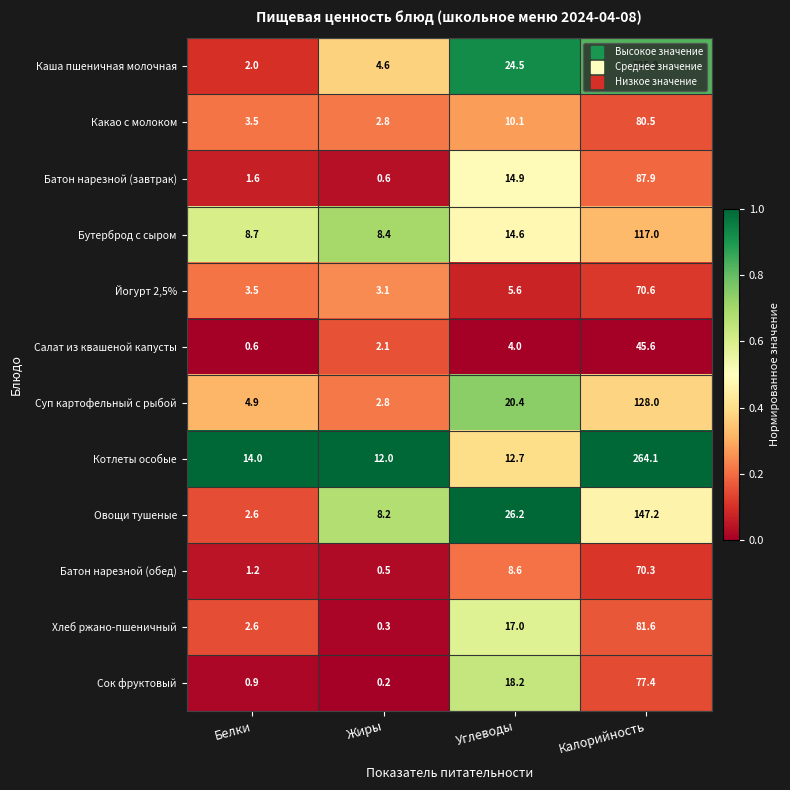

Between Белки and Жиры, which series saw the biggest shift?

Овощи тушеные